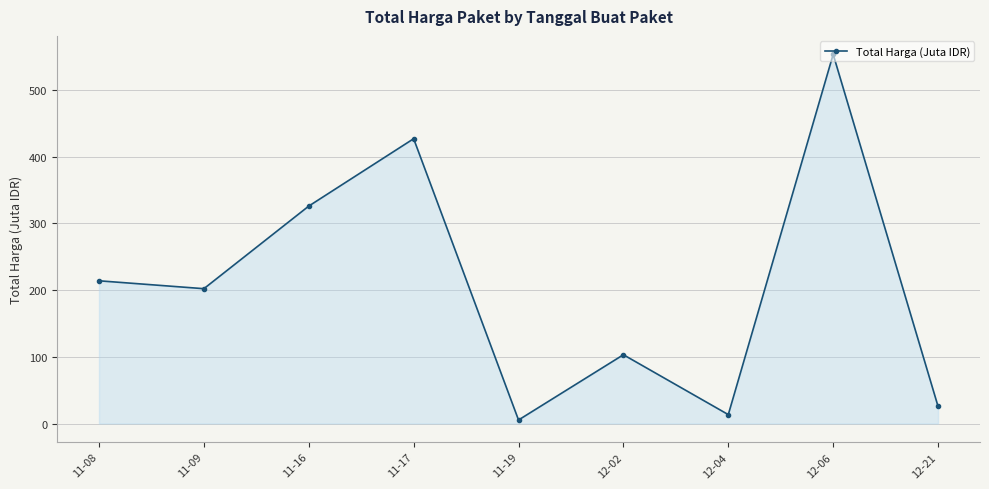

List the labels in order of value, smallest first.

11-19, 12-04, 12-21, 12-02, 11-09, 11-08, 11-16, 11-17, 12-06